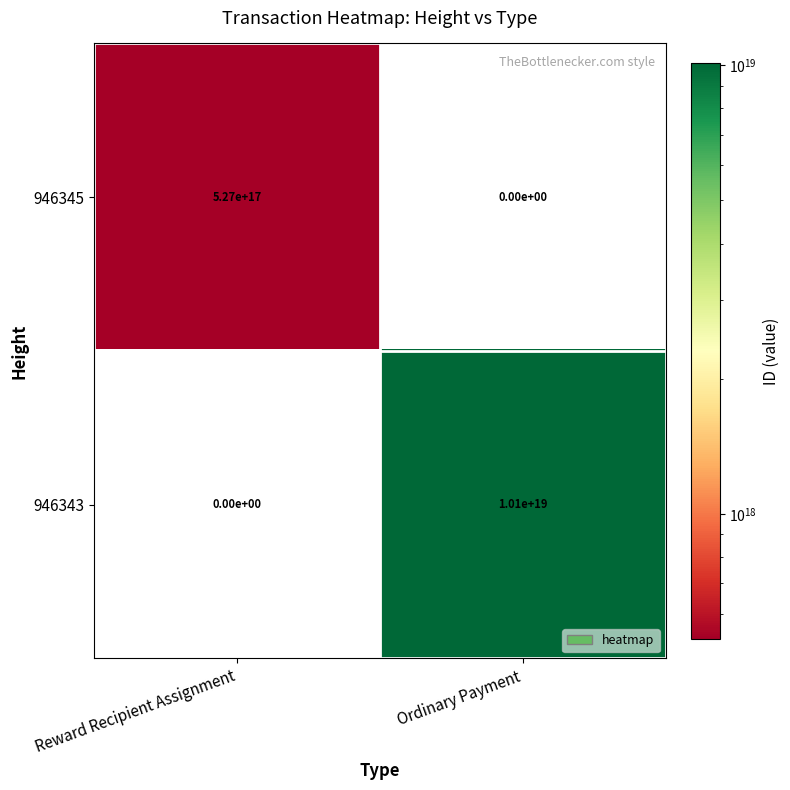

Rank the series by their maximum value, from lowest to highest.

946345, 946343